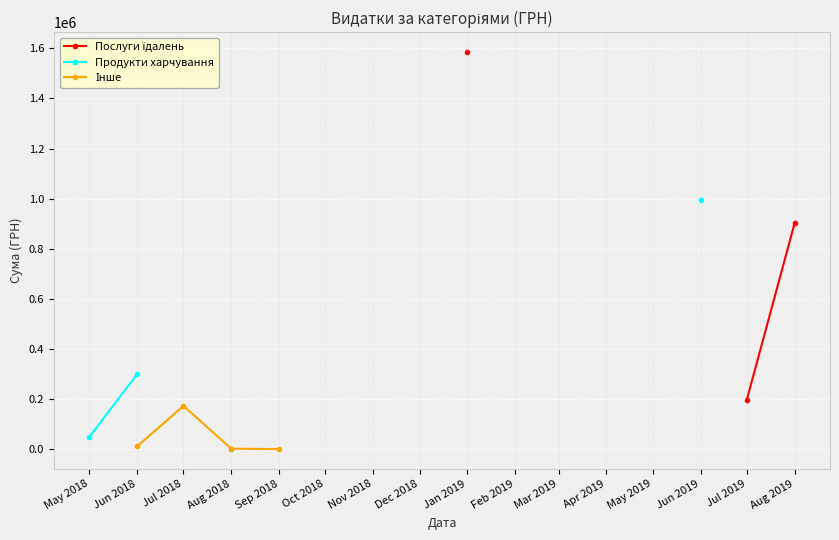

List the series in order of their overall mean, highest first.

Послуги їдалень, Продукти харчування, Інше